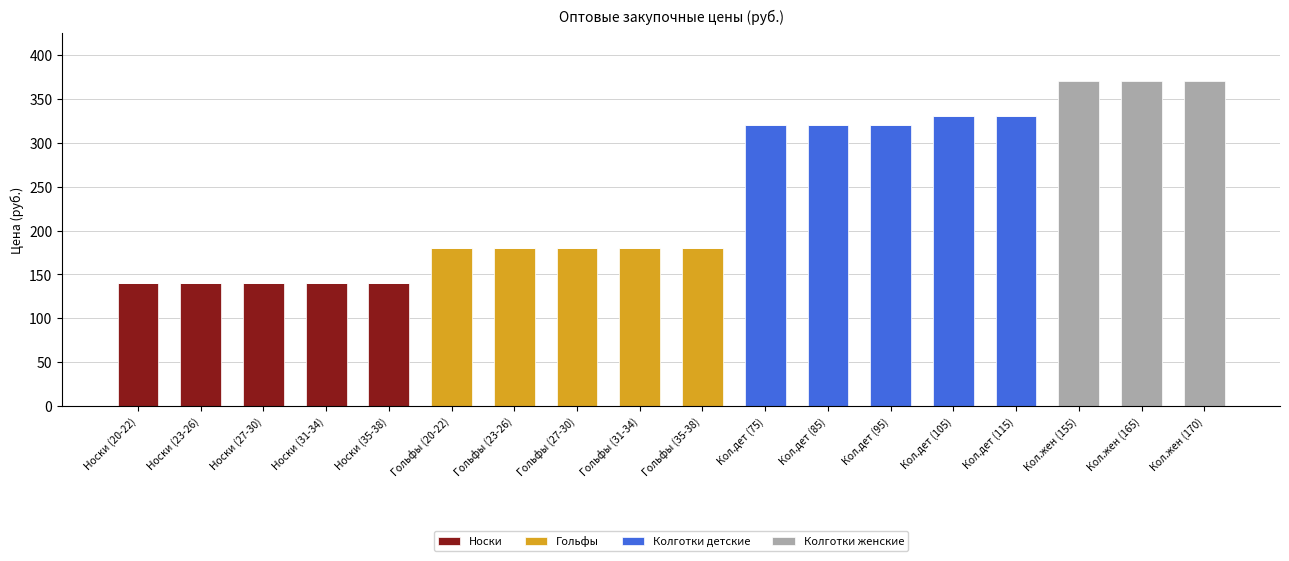

Count the number of data series in this chart.

4